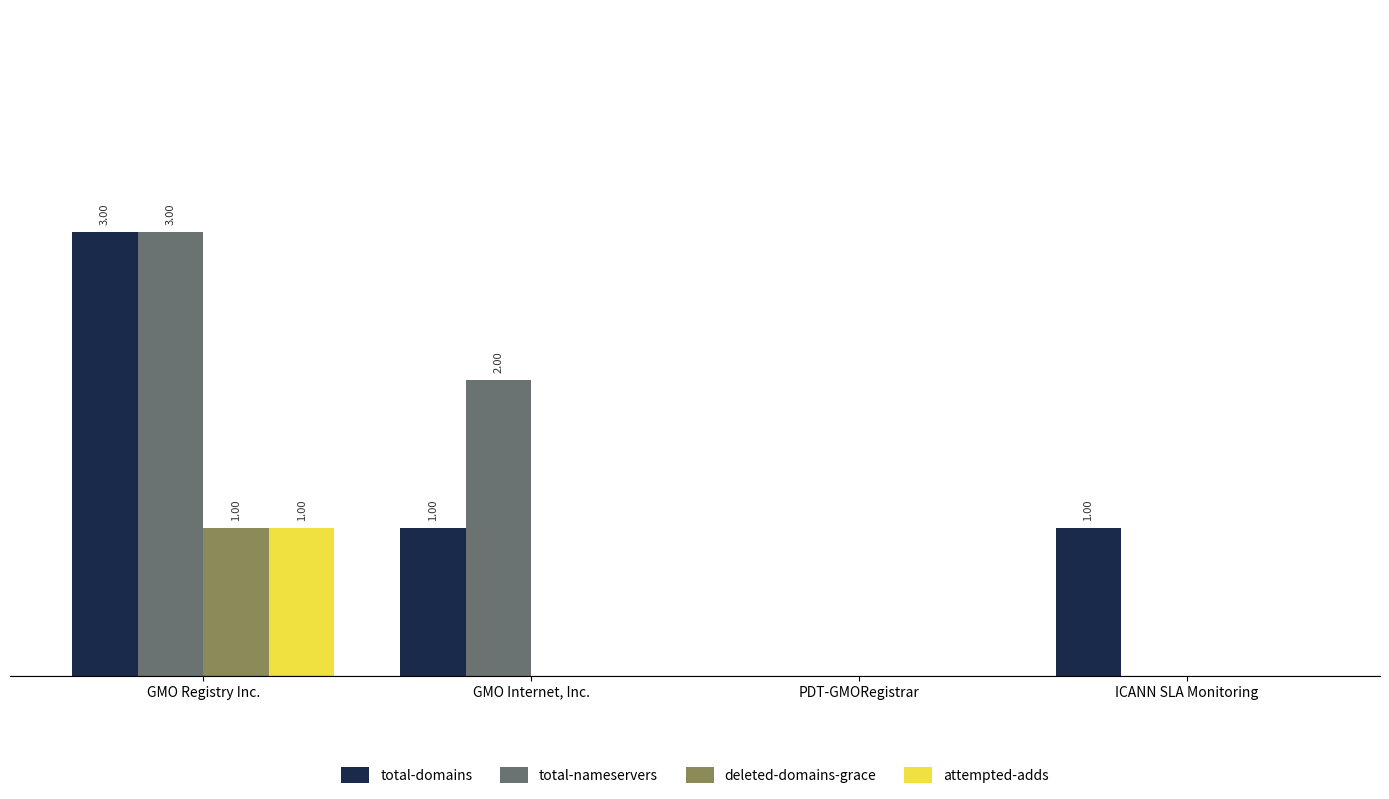

Are the bars grouped side by side (vs. stacked)?

Yes